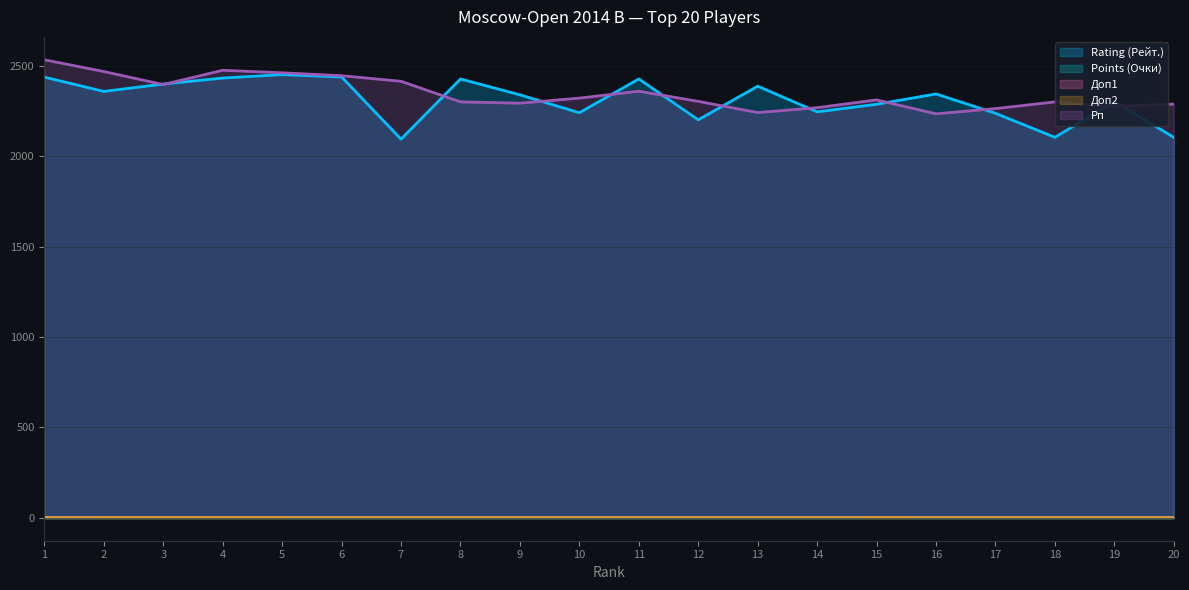

At which label does Доп2 reach its minimum?

9